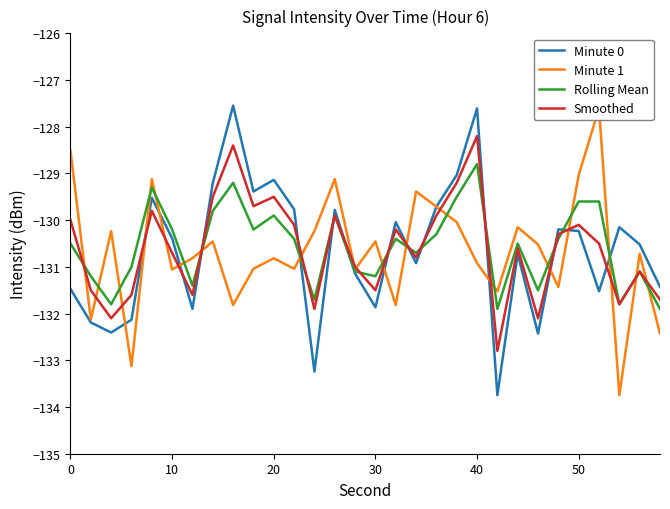

What is the difference between the maximum and second lowest values in the Minute 0 series?

5.7